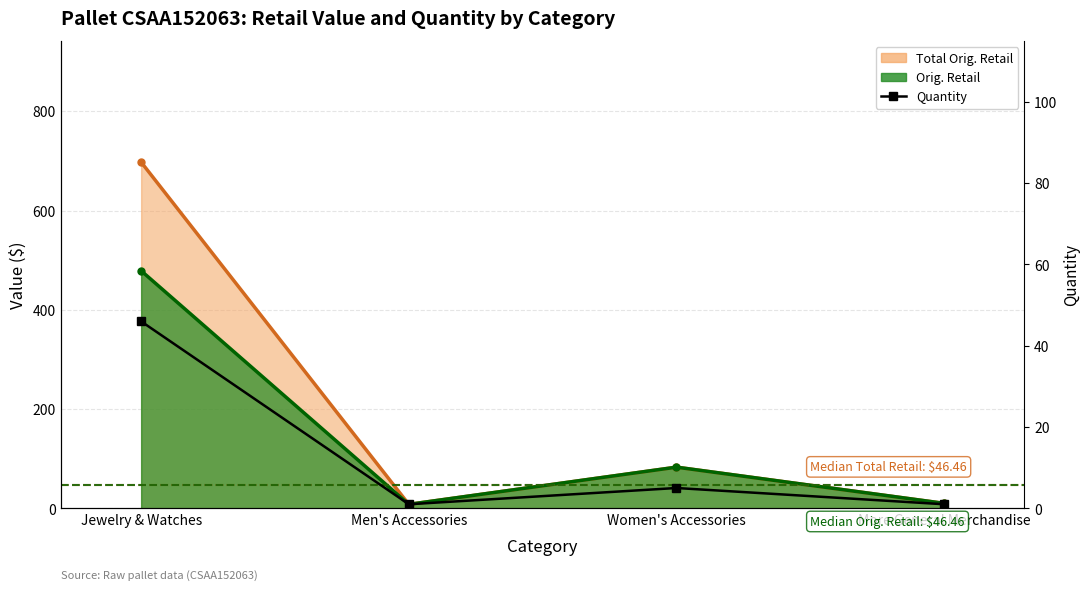

Reading left to right, what are all the values shown in this chart?

Jewelry & Watches=46	Men's Accessories=1	Women's Accessories=5	More General Merchandise=1